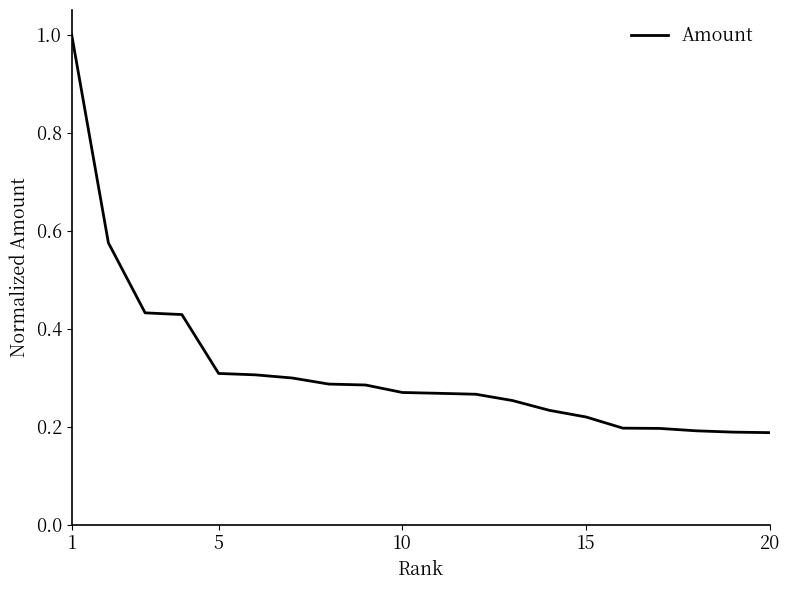

What is the difference between the maximum and minimum values?

0.8